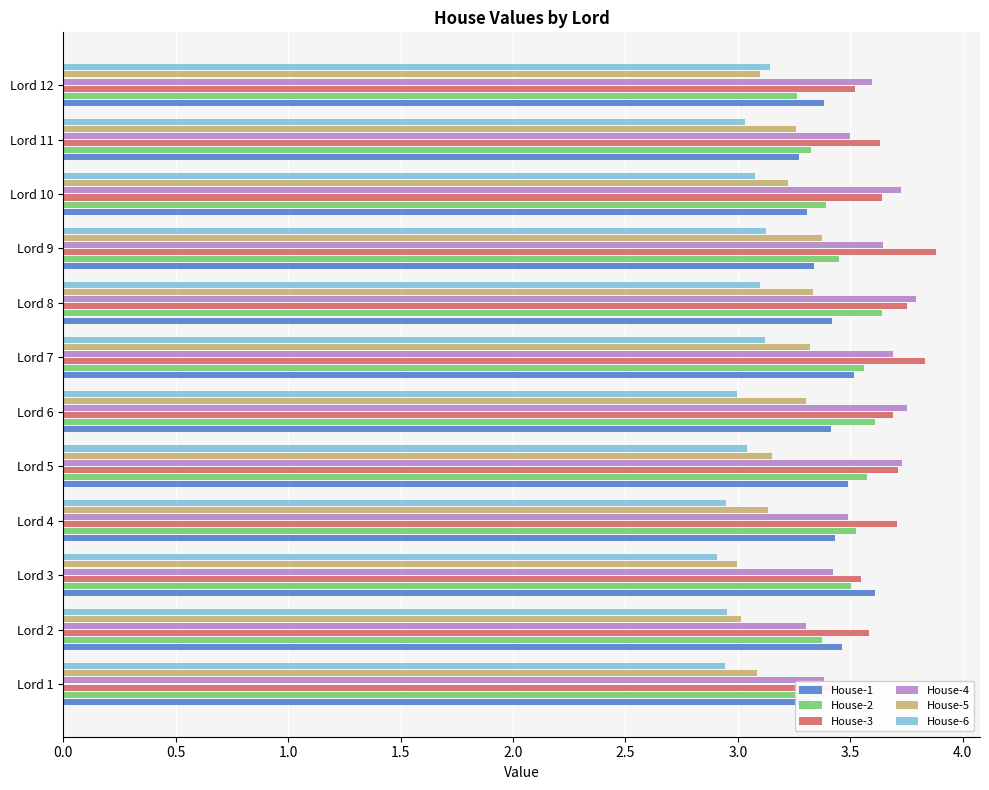

What is the approximate value of House-3 at Lord 6?

3.7